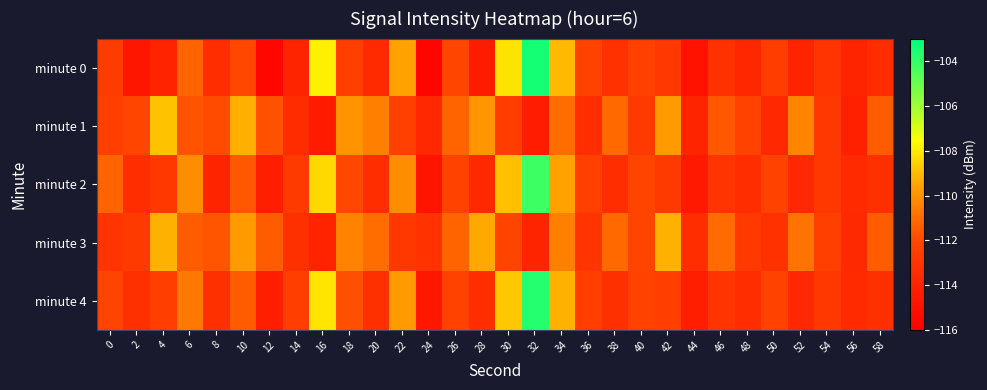

What is the smallest value displayed?

-115.7